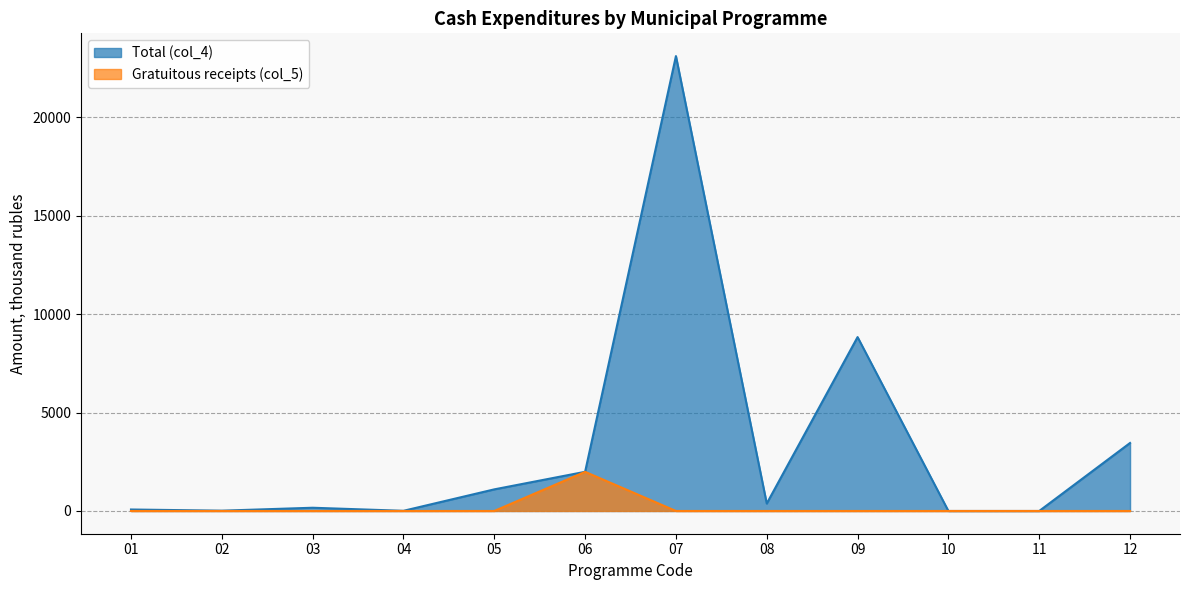

True or false: col_5 and col_4 intersect in this chart.

False